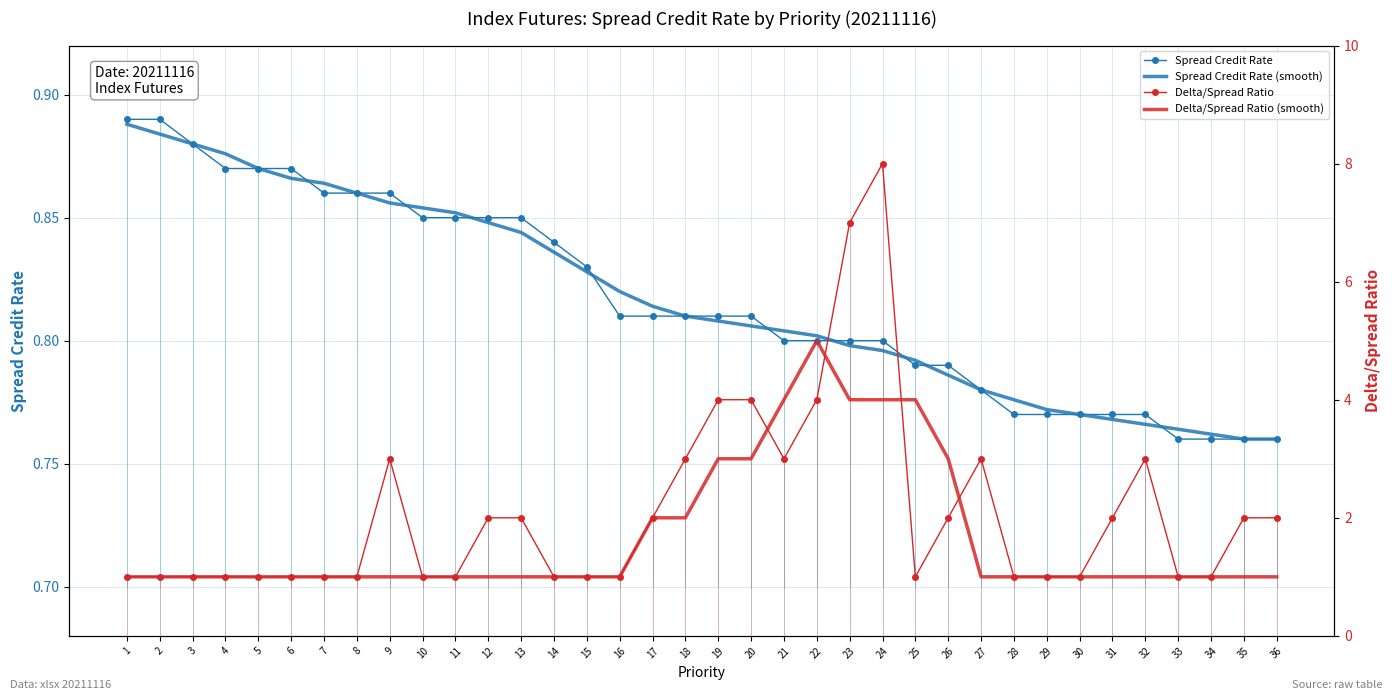

How many categories are shown in the chart?

36